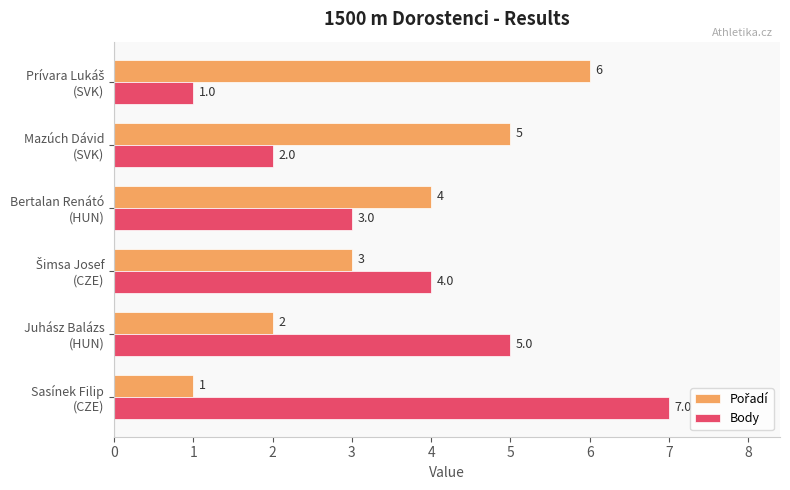

Which series has the largest range (max minus min)?

Body